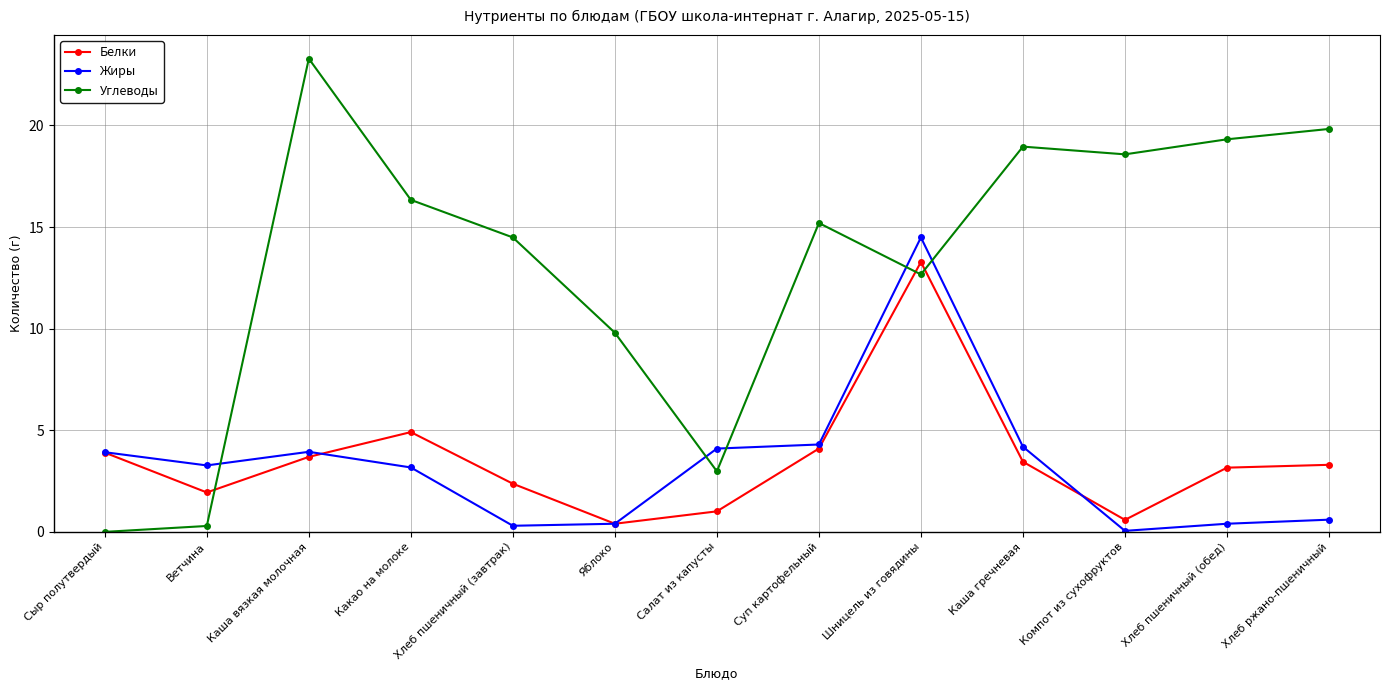

List the series in order of their peak value, highest first.

Углеводы, Жиры, Белки